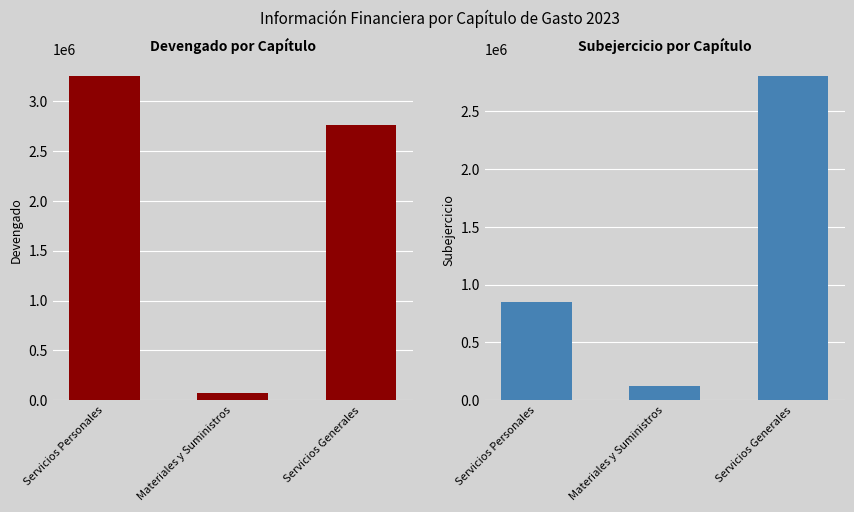

What is the spread (max minus min) of values at Materiales y Suministros?

47526